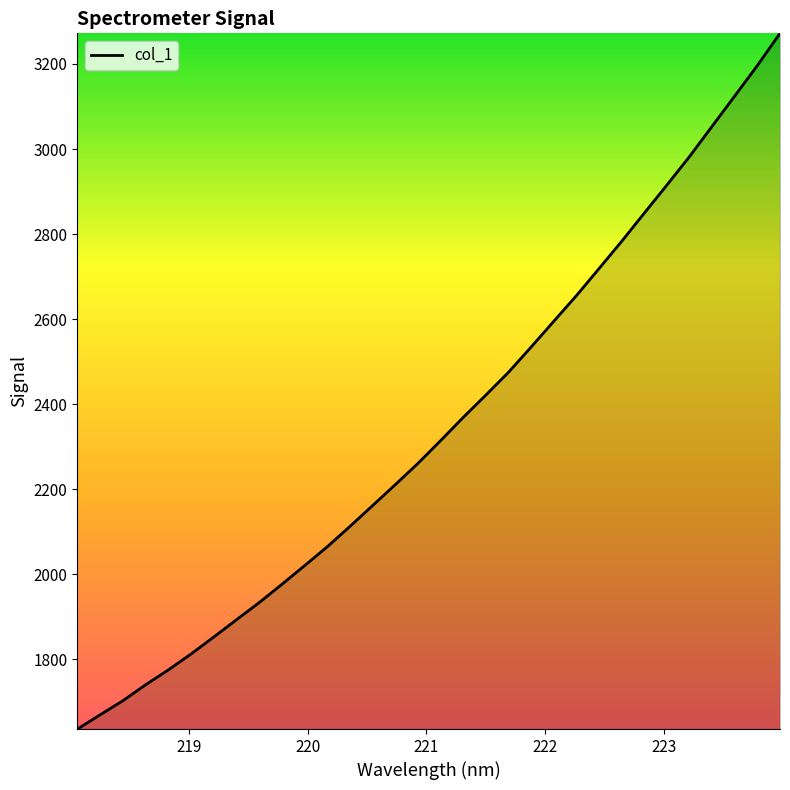

What is the greatest value displayed?

3272.1